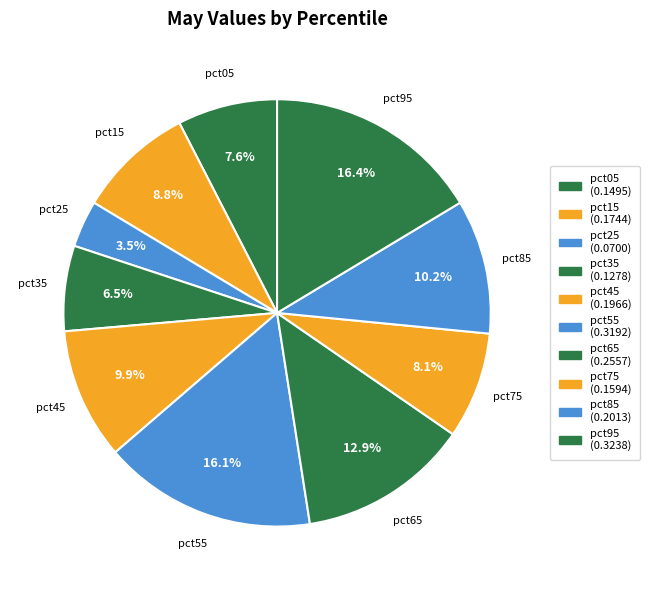

How many slices are in this pie chart?

10